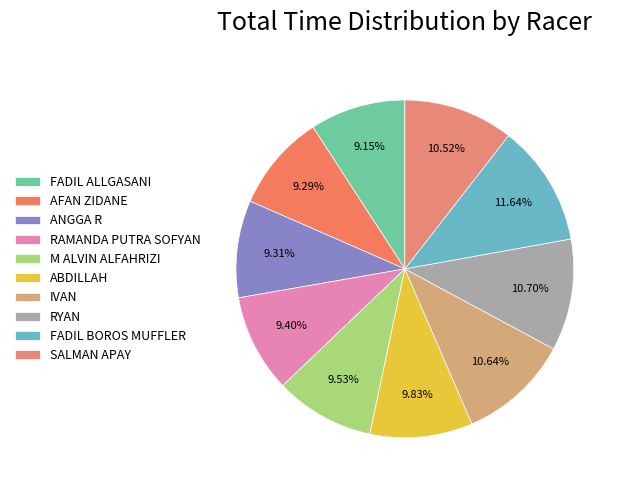

Does AFAN ZIDANE represent more than half of the total?

No